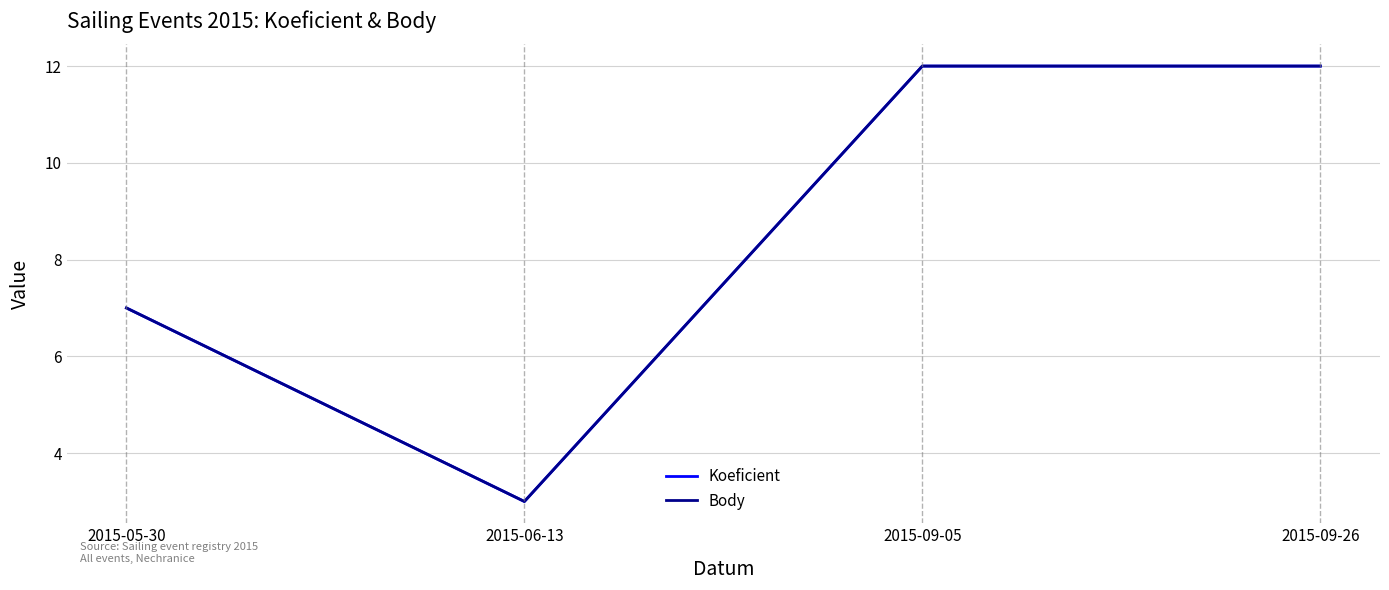

What is the value of the Koeficient point at the 1st from the left?

7